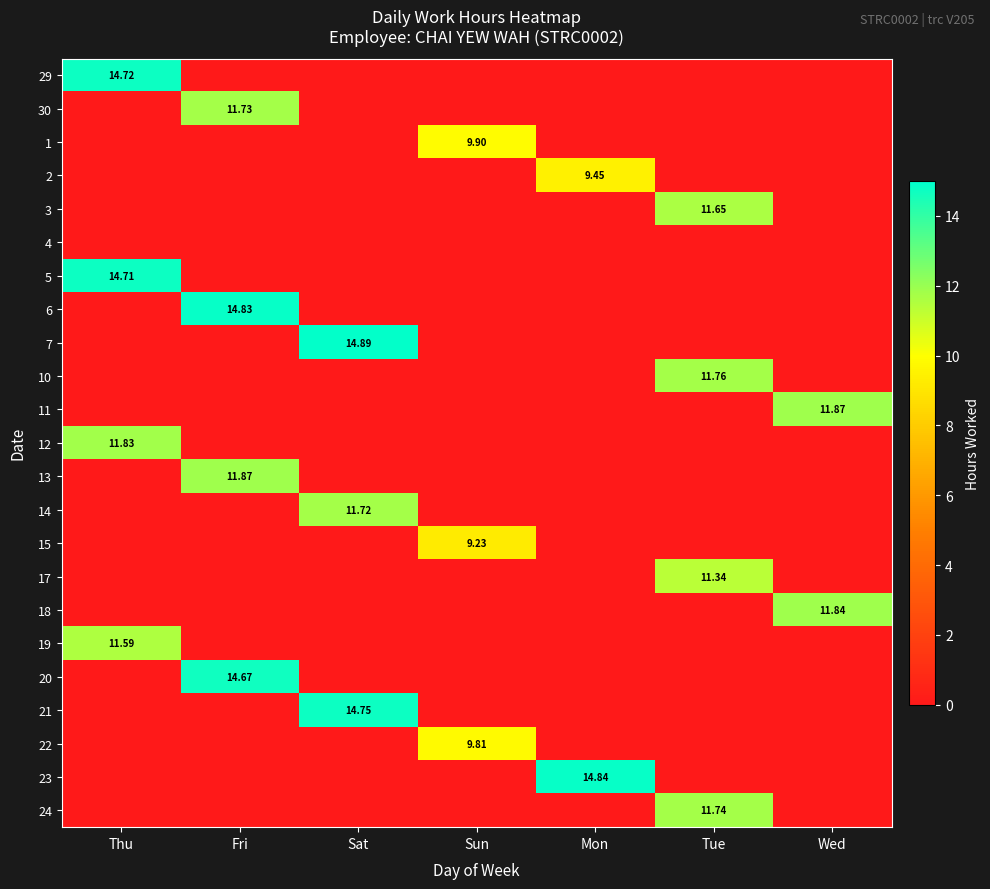

At which category is the sum across all series the highest?

Fri